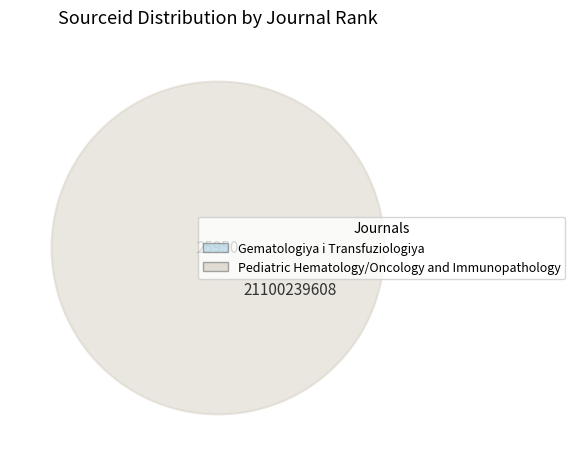

Rank the categories by value from highest to lowest.

Pediatric Hematology/Oncology and Immunopathology, Gematologiya i Transfuziologiya